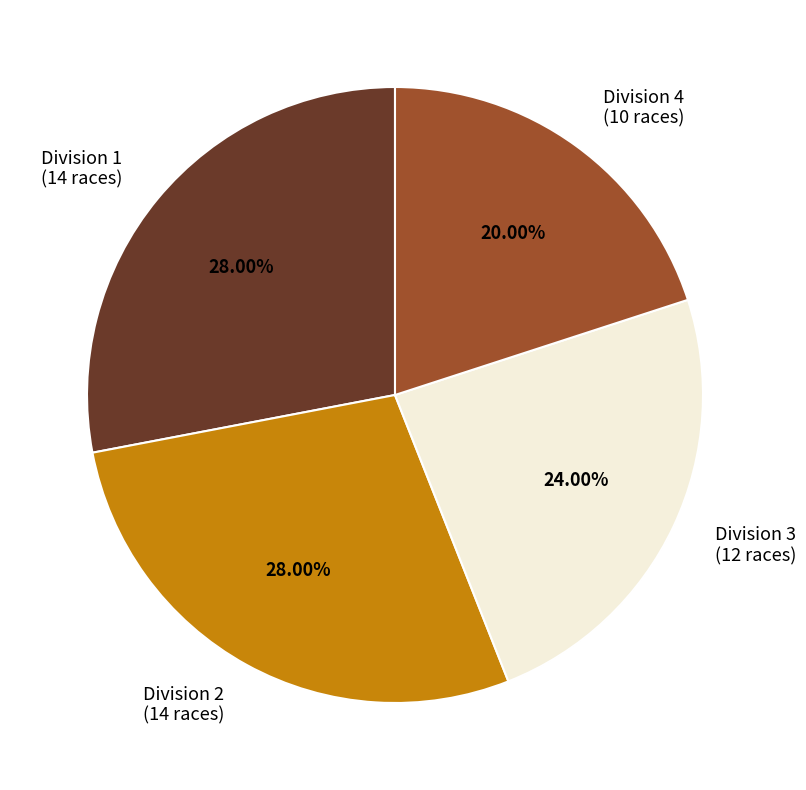

Count the number of slices in the pie.

4